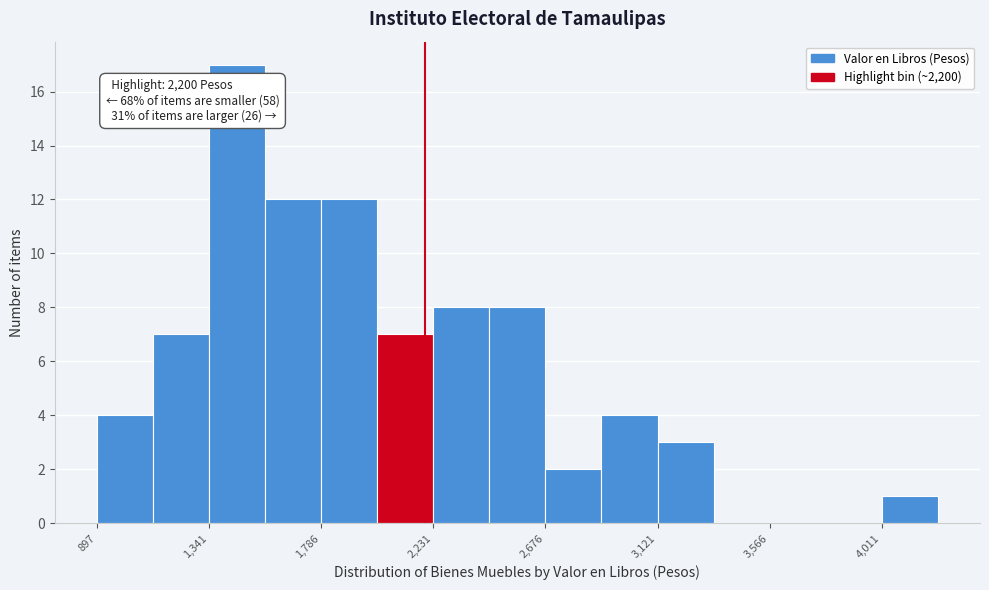

Over which range of the x-axis is the bar tallest?

1350 to 1550